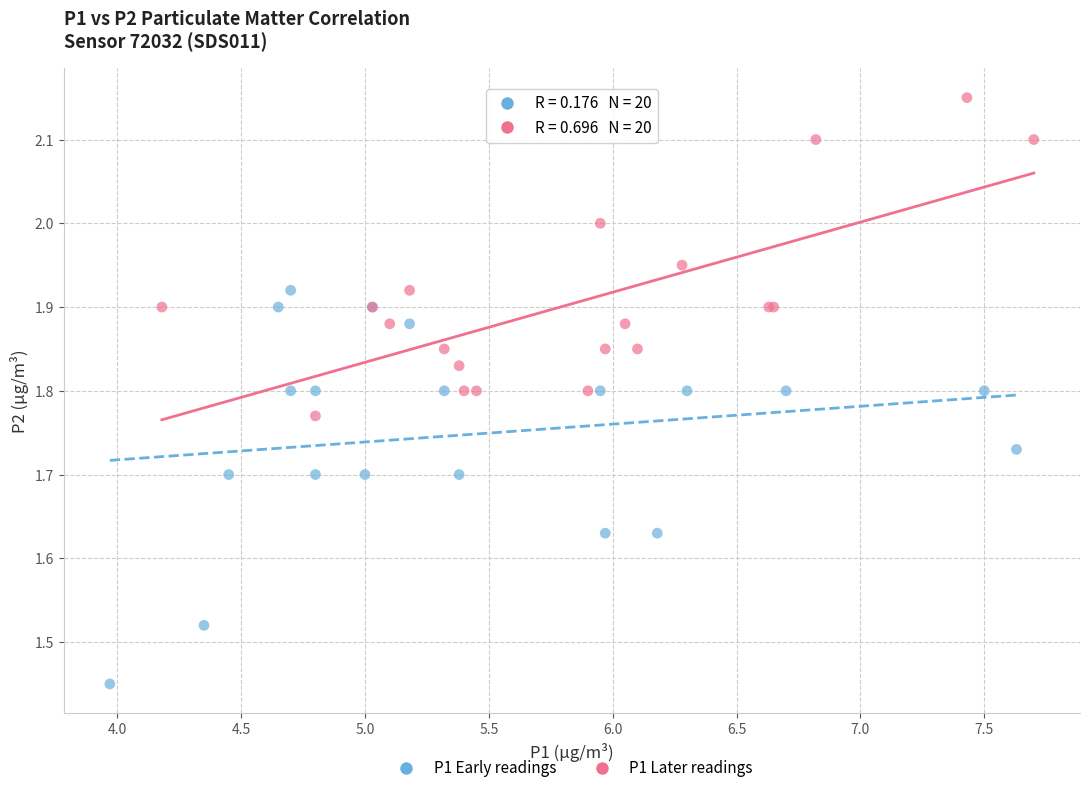

Which series reaches the minimum Y coordinate?

P1 Early readings